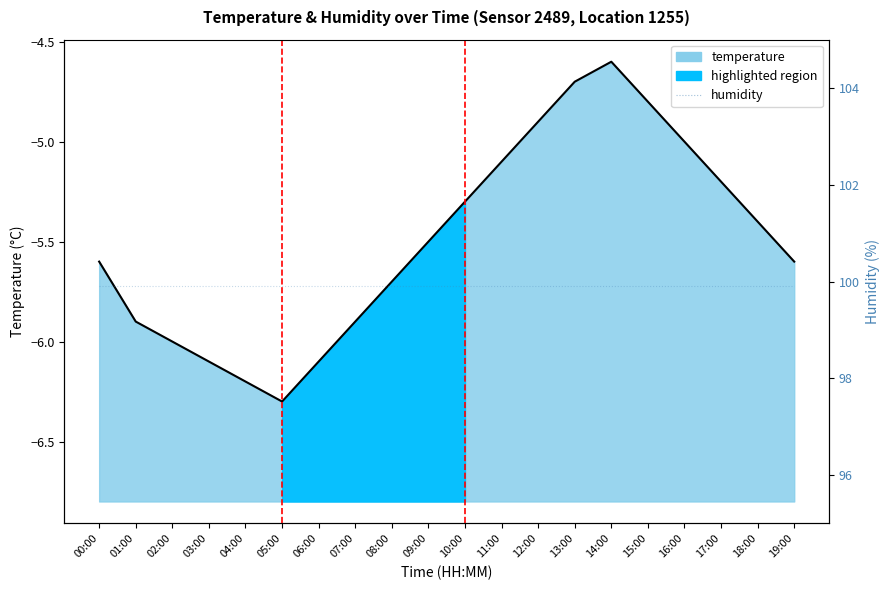

What is the sum of all values?

-109.9